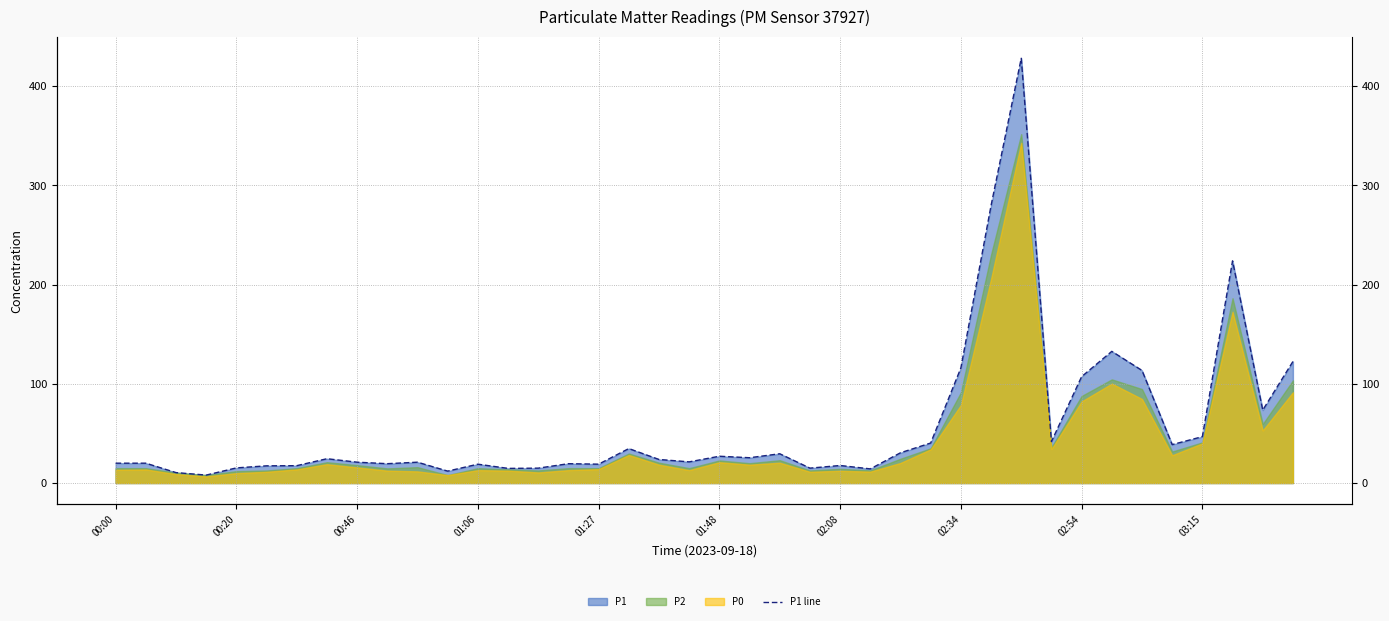

What is the sum of the values at 33 and 36?

179.5